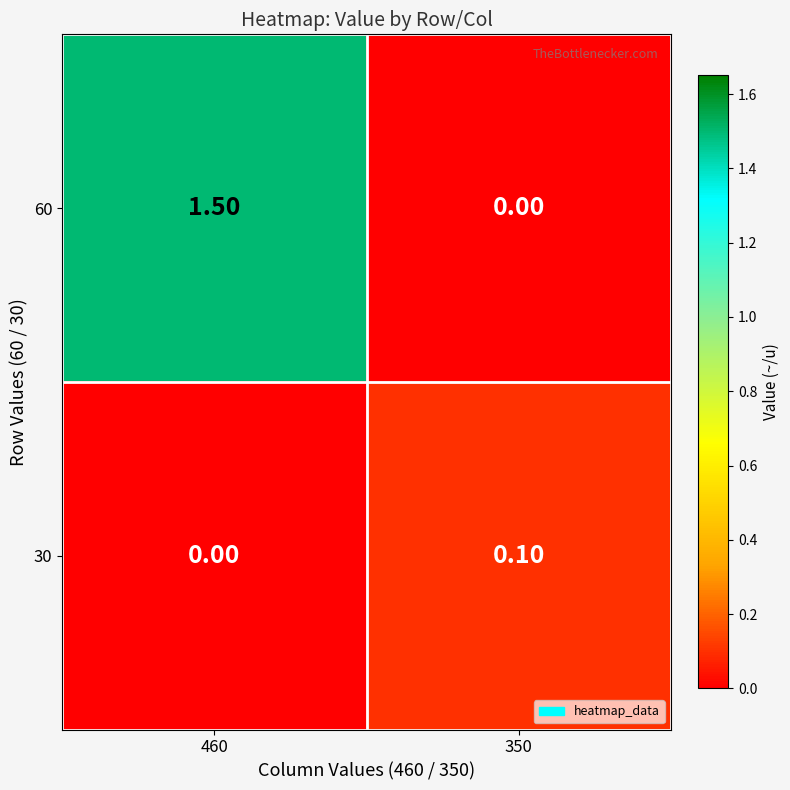

What is the sum of the 60 values at 460 and 350?

1.5